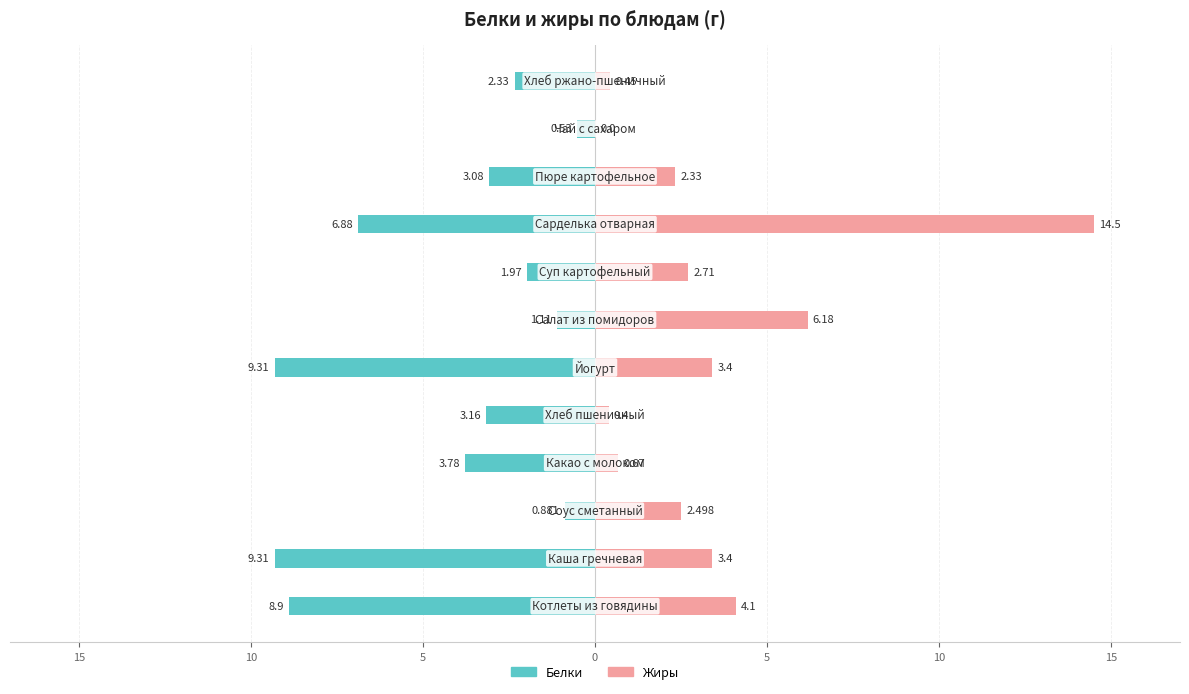

Between 15 and 10, which series saw the biggest shift?

Жиры